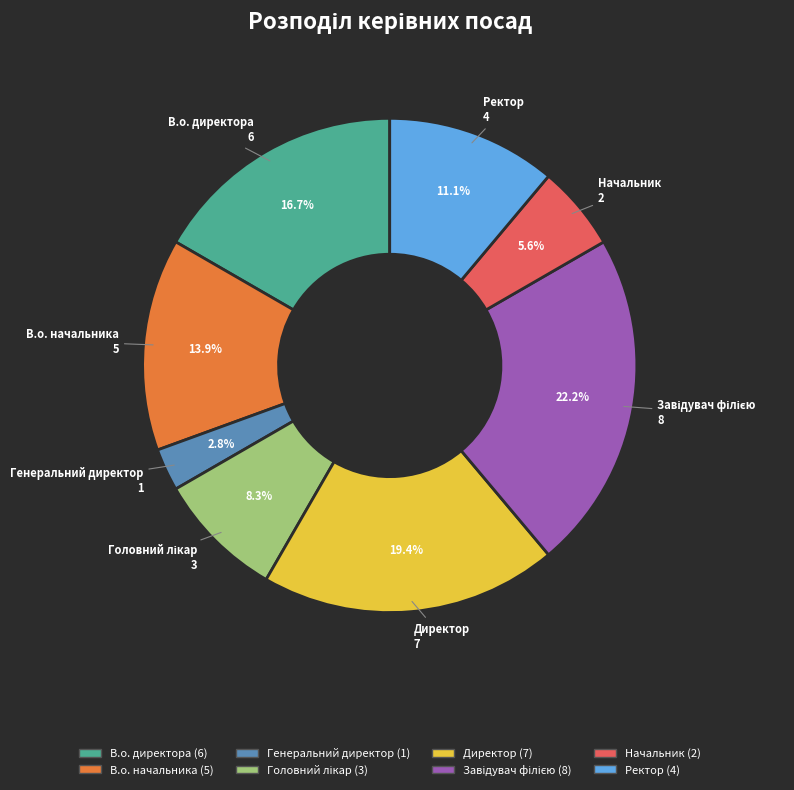

What is the smallest slice in the pie chart?

Генеральний директор